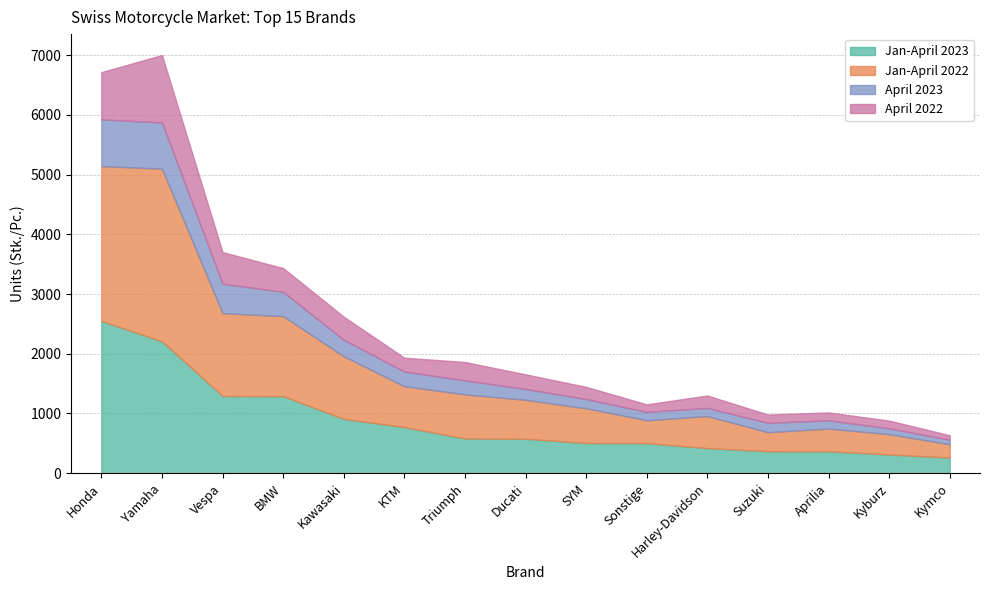

At which label does Jan-April 2023 reach its peak?

Honda